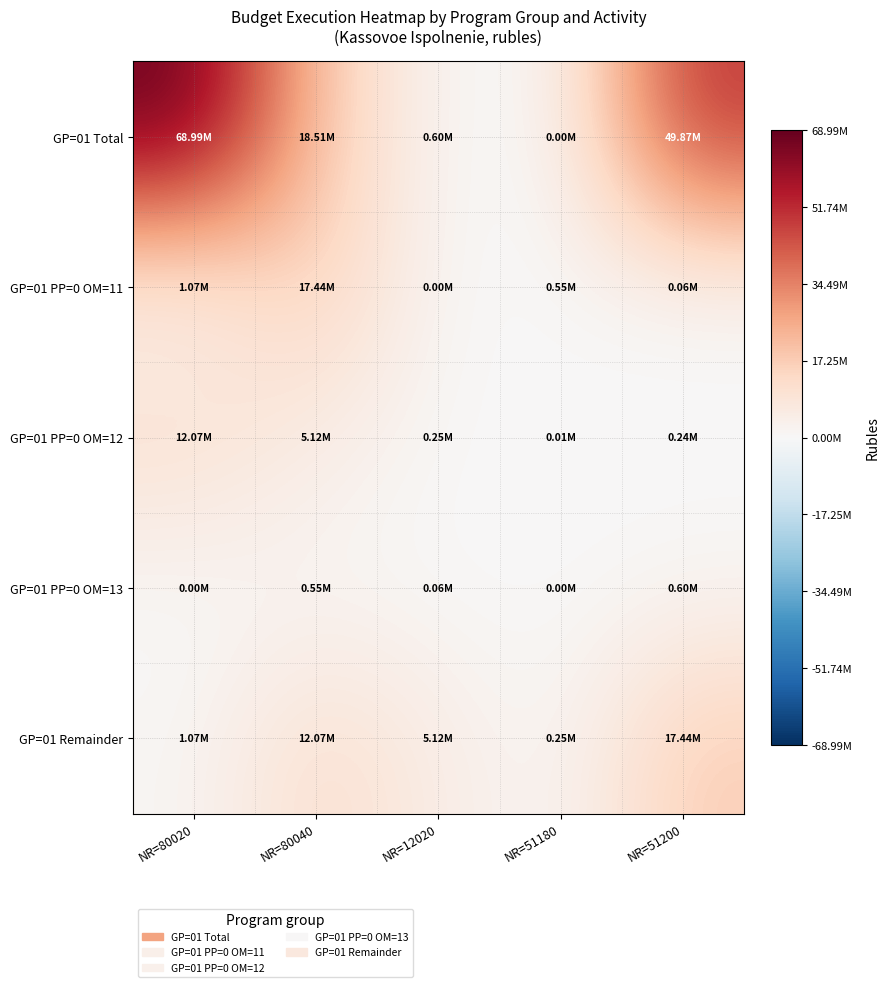

What is the total value across all series at NR=80020?

83190199.9